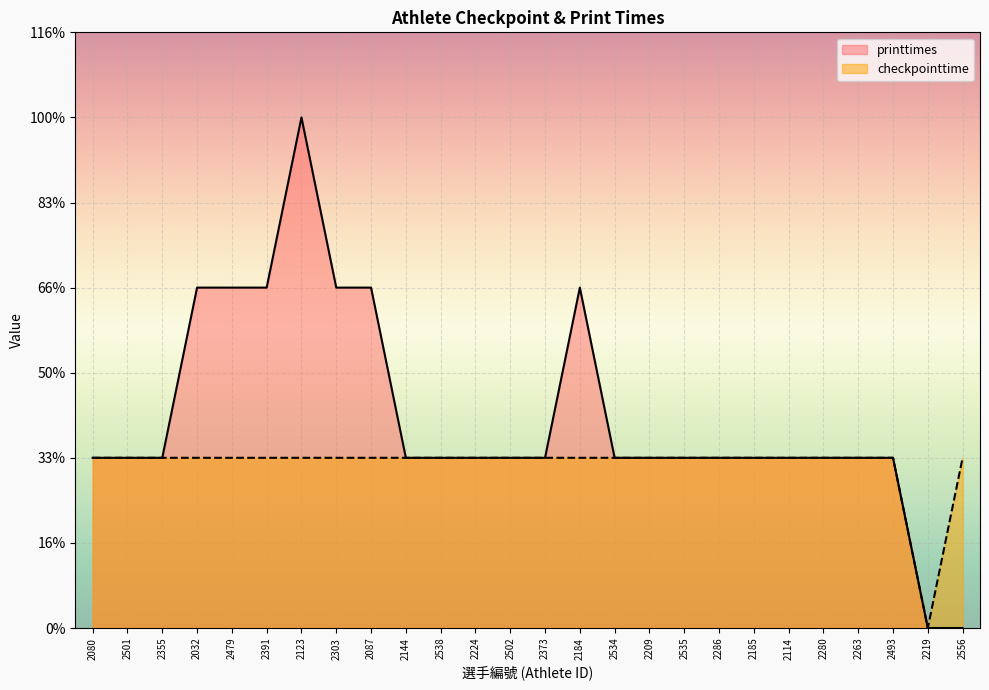

The printtimes series shows 1 at 2209. True or false?

True